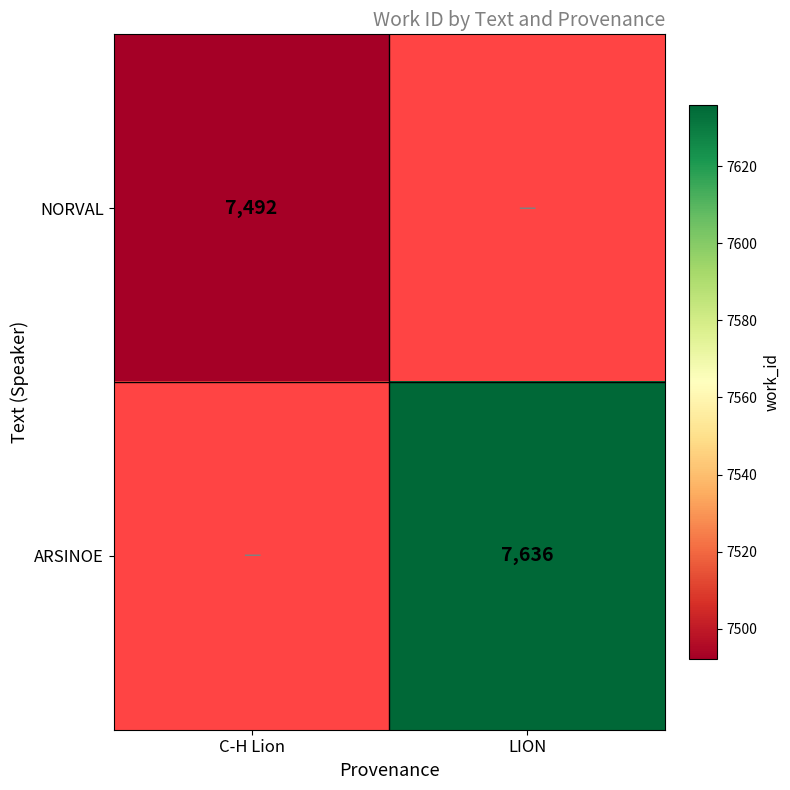

What is the greatest value displayed?

7636.0